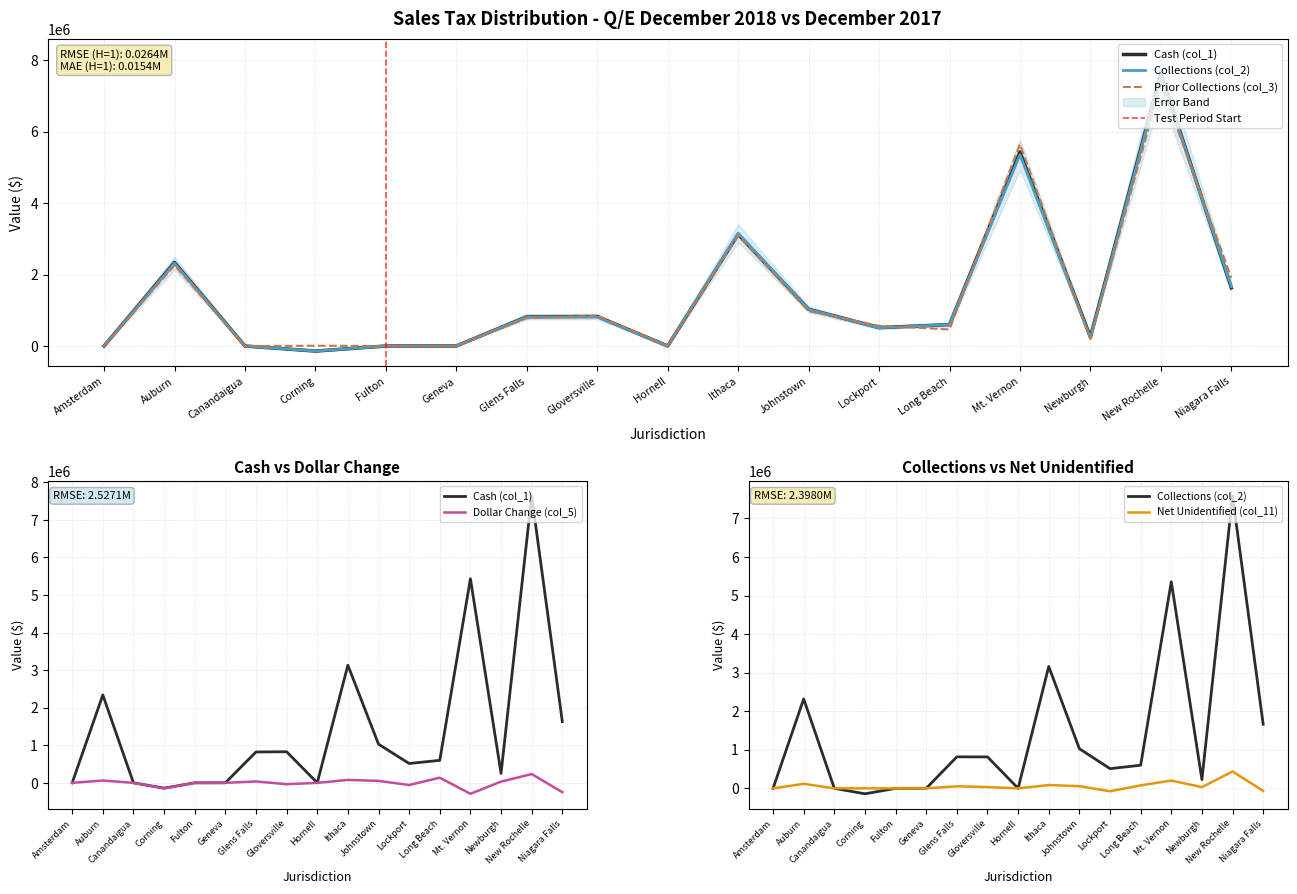

The Prior Collections (col_3) series shows 3082887.0 at Ithaca. True or false?

True